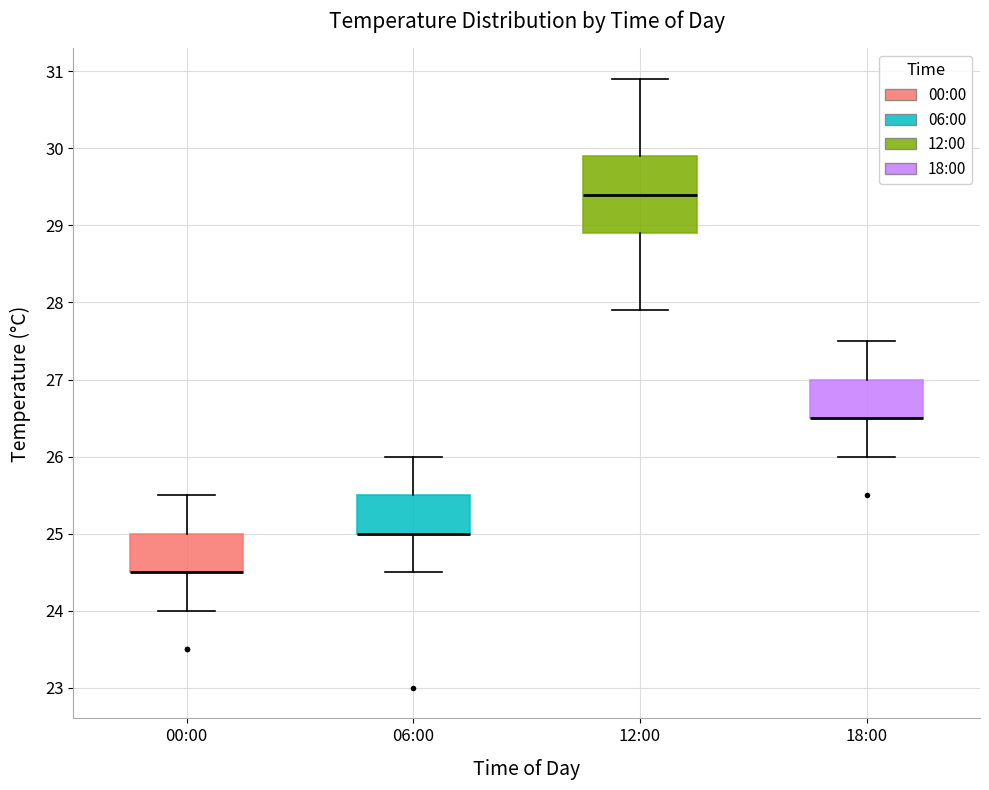

Reading left to right, read every box against the y-axis: the position of its median line, the range the box covers, and the ends of its whiskers. The values are not printed on the chart, so give them approximately, as read against the axis.

00:00: median 24.5 (drawn on the box's lower edge), box 24.5 to 25.0, whiskers 24.0 to 25.5
06:00: median 25.0 (drawn on the box's lower edge), box 25.0 to 25.5, whiskers 24.5 to 26.0
12:00: median 29.4, box 28.9 to 29.9, whiskers 27.9 to 30.9
18:00: median 26.5 (drawn on the box's lower edge), box 26.5 to 27.0, whiskers 26.0 to 27.5